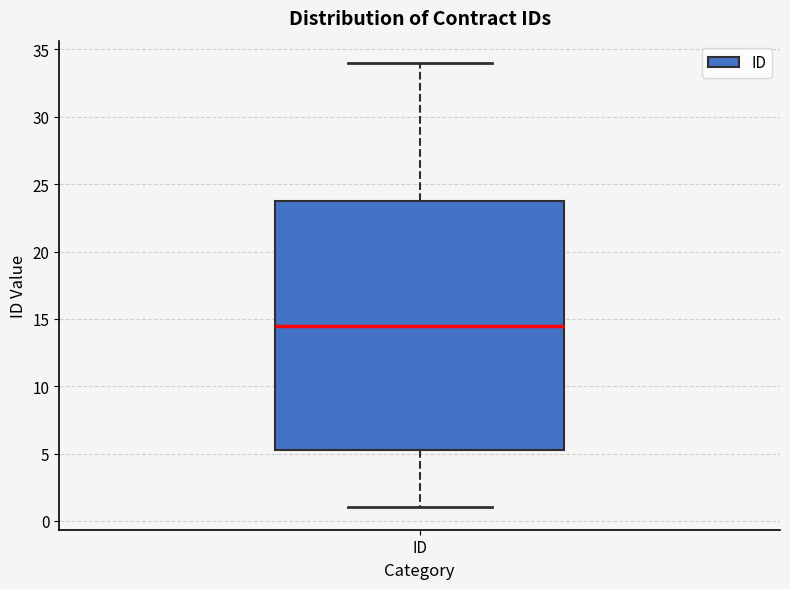

Transcribe this box plot: give where the median line is, the range the box spans, and where the two whiskers end, as read against the y-axis. The values are not printed on the chart, so give them approximately, as read against the axis.

median 14.5, box 5.5 to 24.0, whiskers 1.0 to 34.0